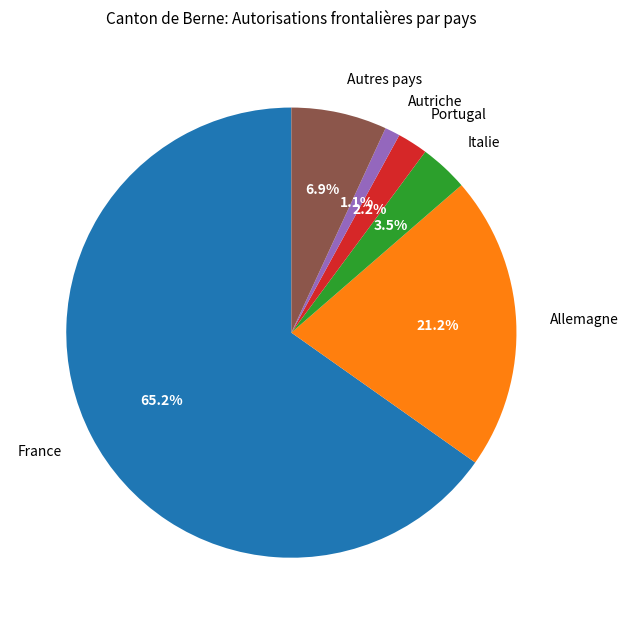

Rank the categories by value from lowest to highest.

Autriche, Portugal, Italie, Autres pays, Allemagne, France